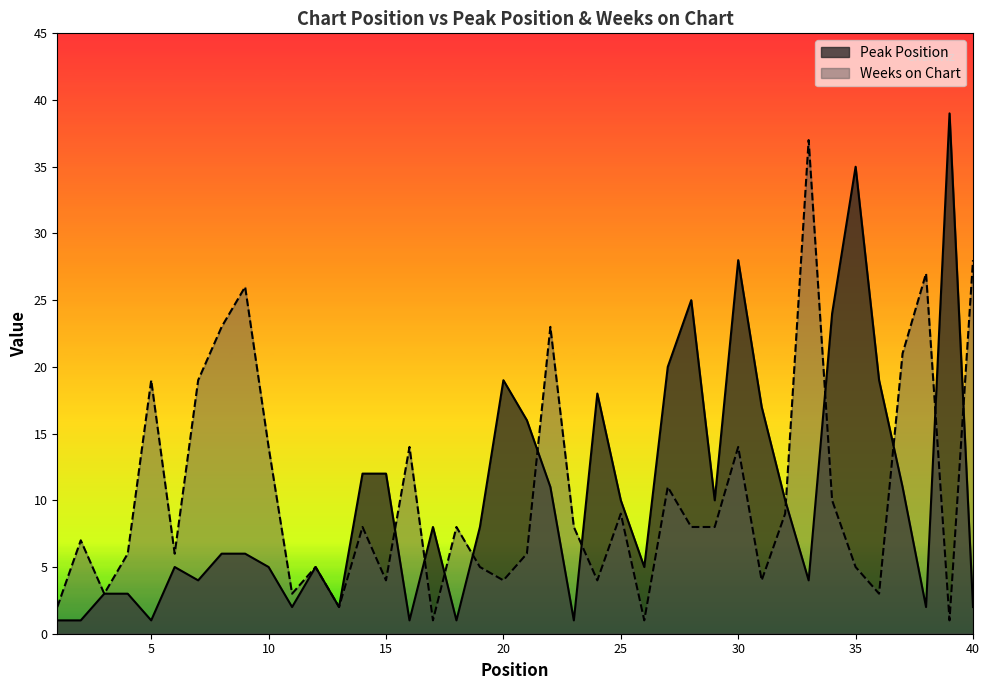

What is the value of the Weeks on Chart point at the 33rd from the left?

37